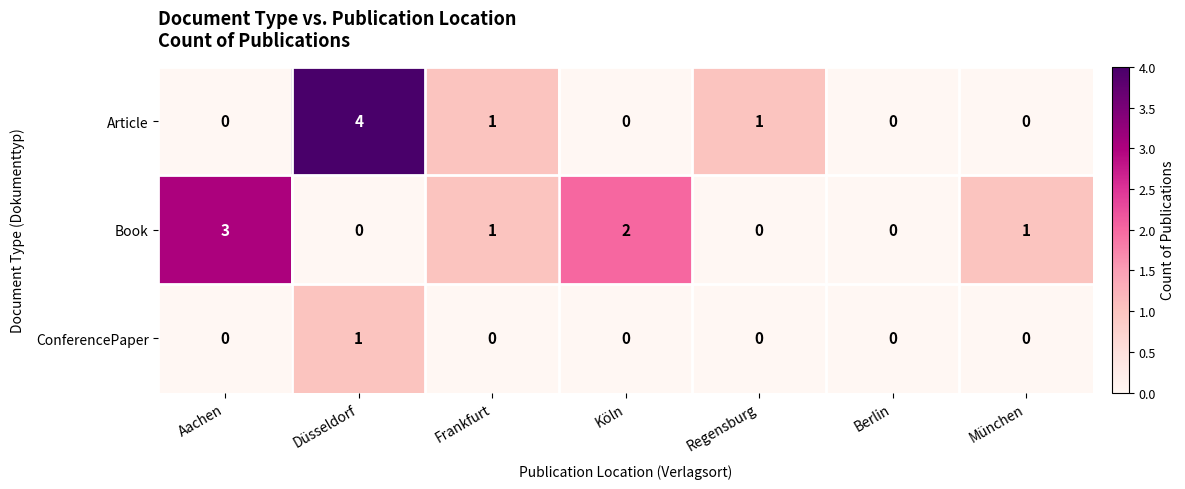

How many Book values are between 0 and 2?

6